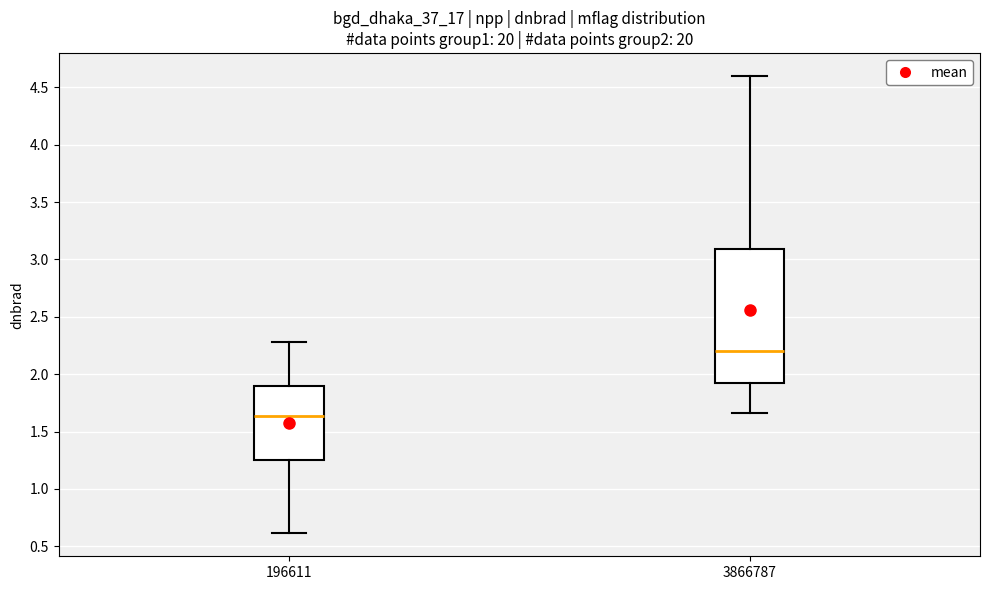

Reading left to right, read every box against the y-axis: the position of its median line, the range the box covers, and the ends of its whiskers. The values are not printed on the chart, so give them approximately, as read against the axis.

196611: median 1.65, box 1.25 to 1.90, whiskers 0.60 to 2.30
3866787: median 2.20, box 1.90 to 3.10, whiskers 1.65 to 4.60